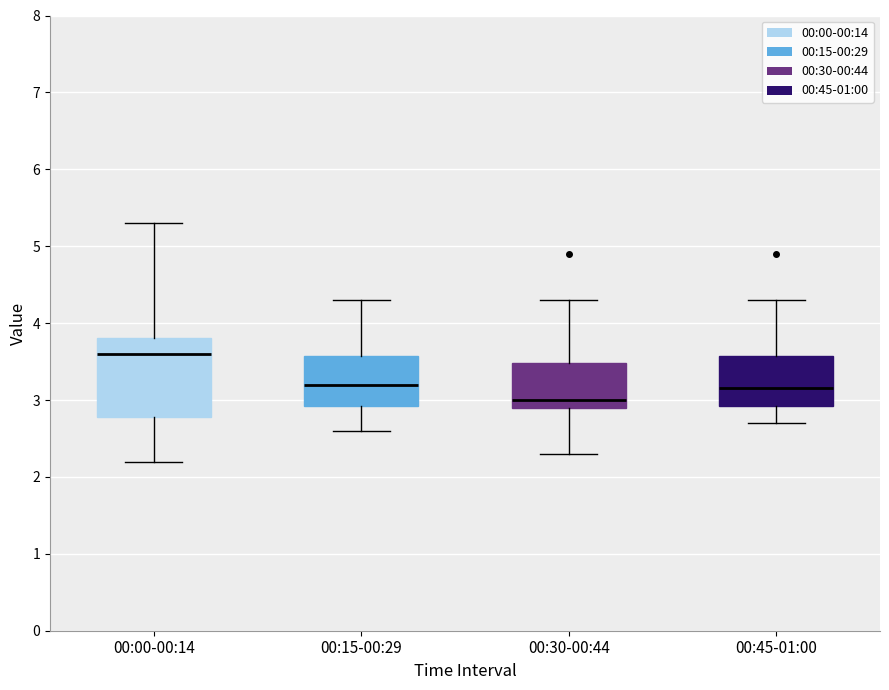

Which box is the tallest, from its lower edge to its upper edge?

00:00-00:14